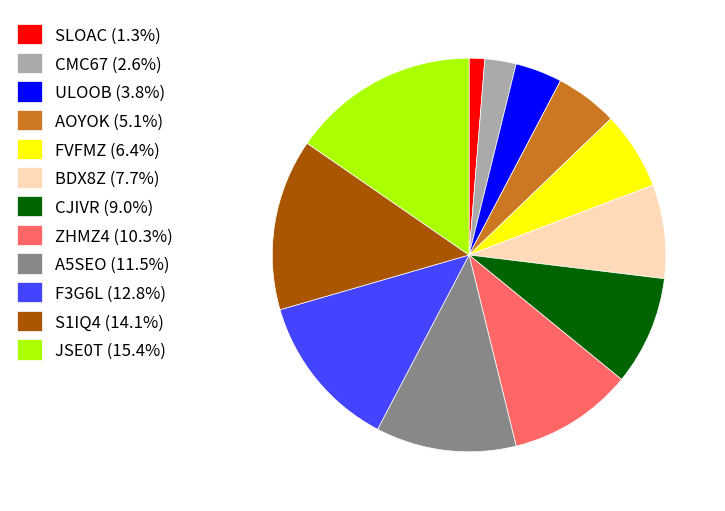

Combined, do JSE0T (15.4%) and S1IQ4 (14.1%) account for over 50%?

No